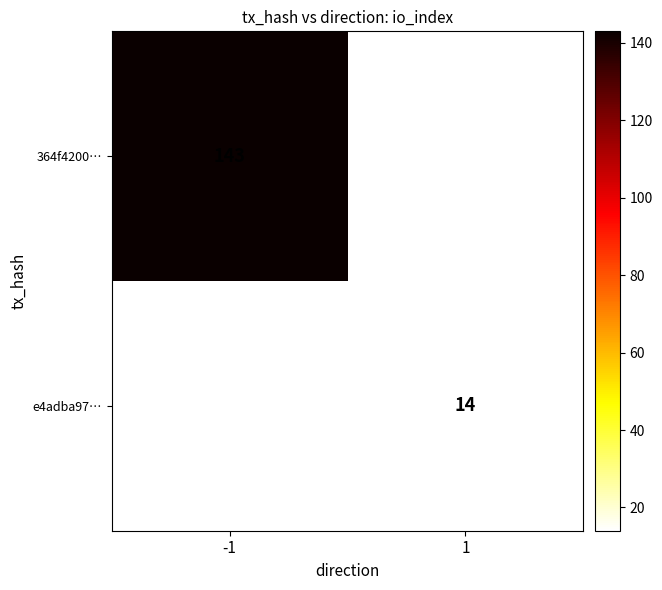

The e4adba97… series shows 14 at 1. True or false?

True